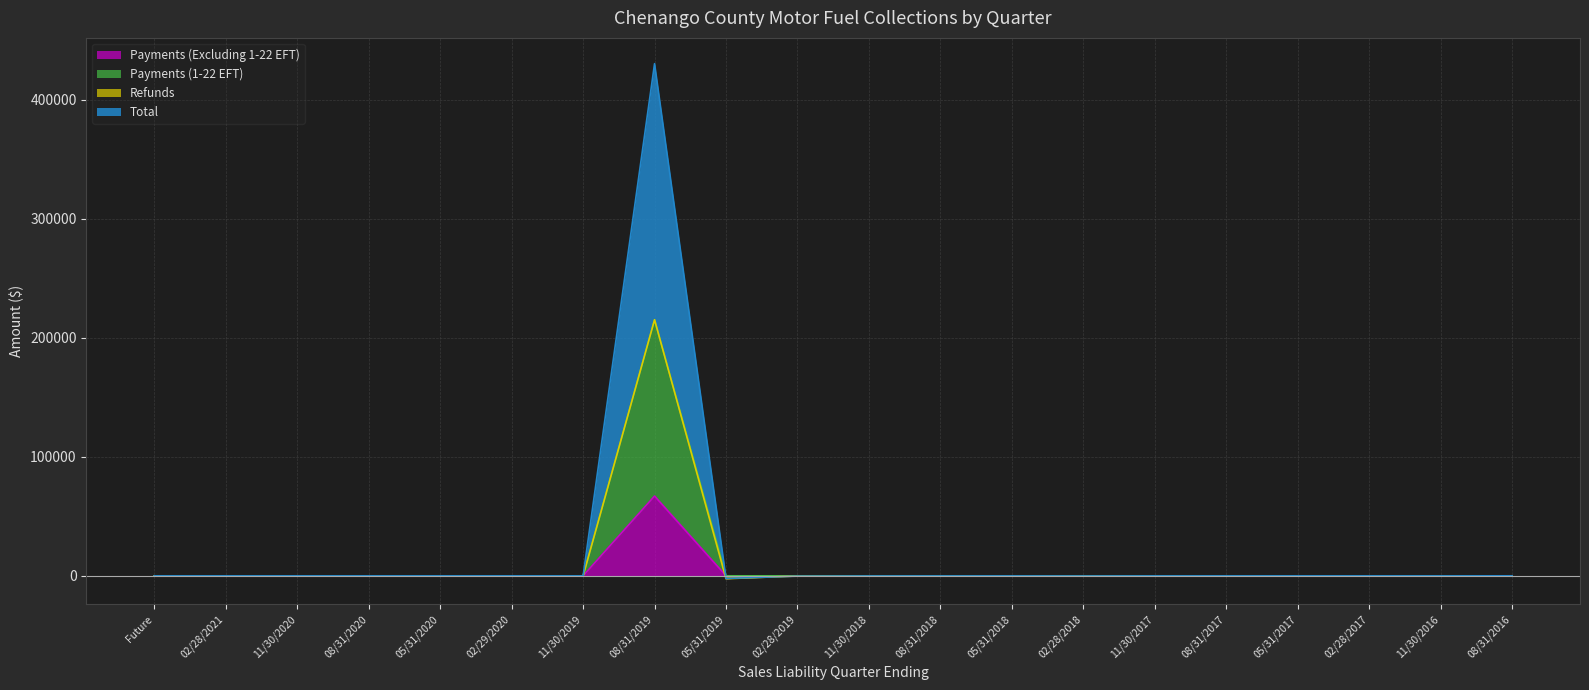

What is the maximum value for Payments (Excluding 1-22 EFT)?

67045.2